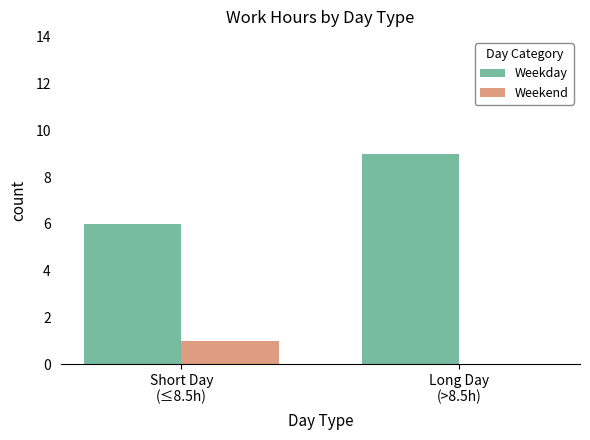

What is the total value across all series at Short Day
(≤8.5h)?

7